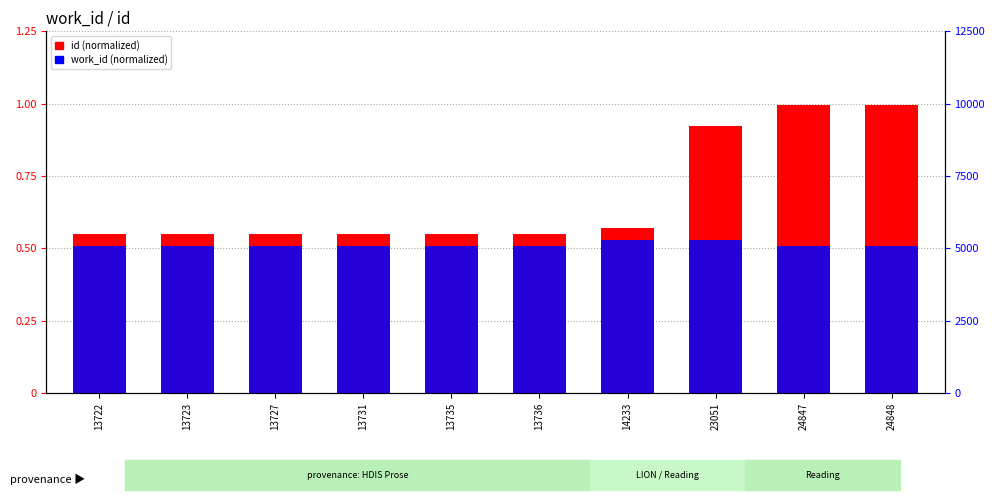

Reading left to right, list all the values displayed in this chart.

id (normalized): 0.5	0.5	0.5	0.5	0.5	0.5	0.6	0.9	1.0	1.0
work_id (normalized): 0.5	0.5	0.5	0.5	0.5	0.5	0.5	0.5	0.5	0.5